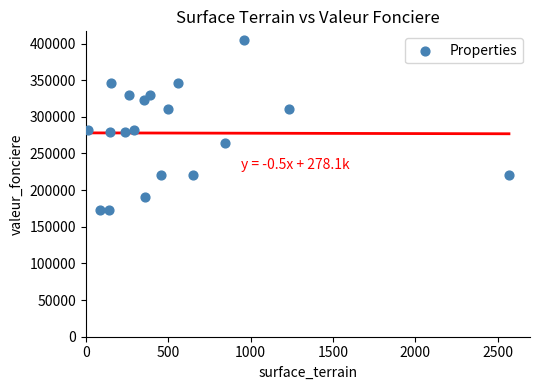

What is the range of X values (max minus min)?

2554